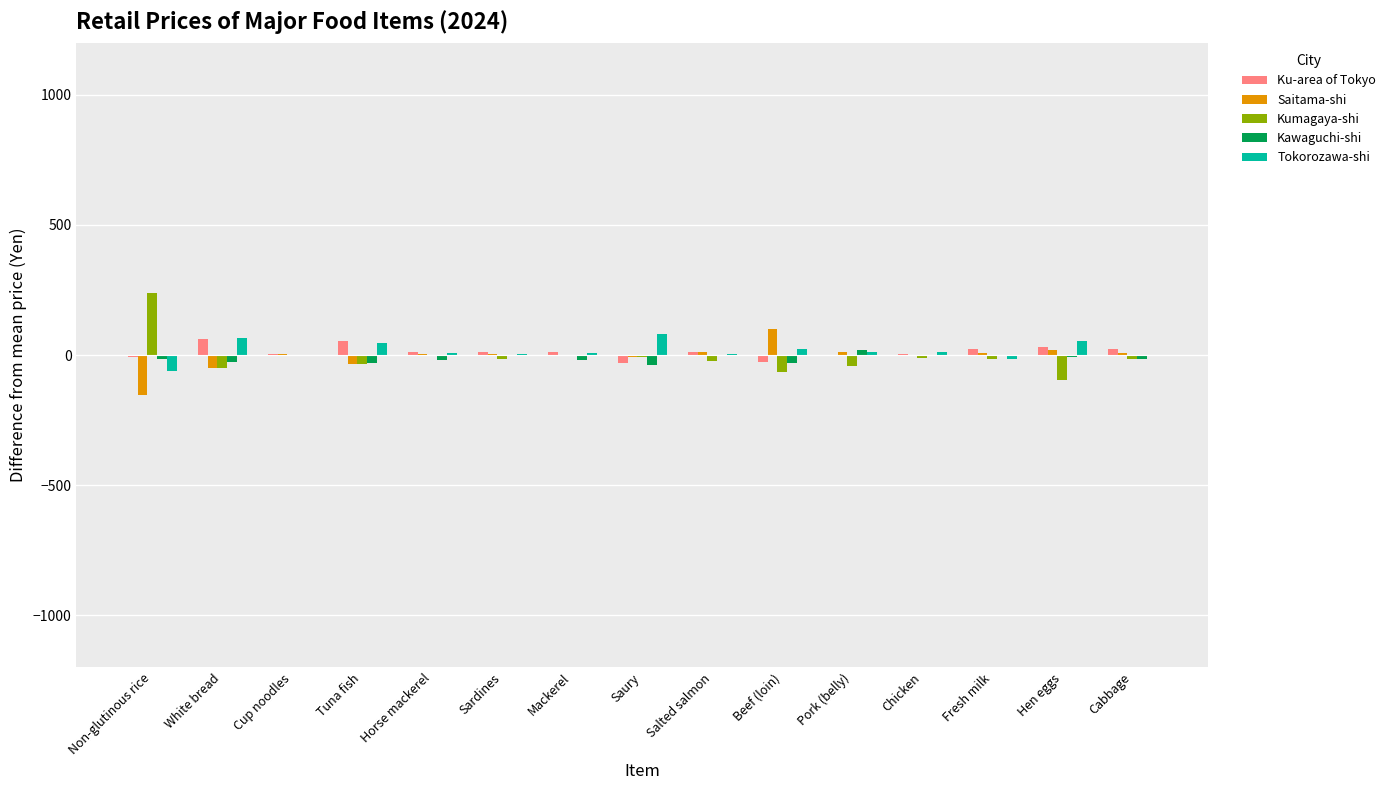

What is the maximum value for Kumagaya-shi?

239.0